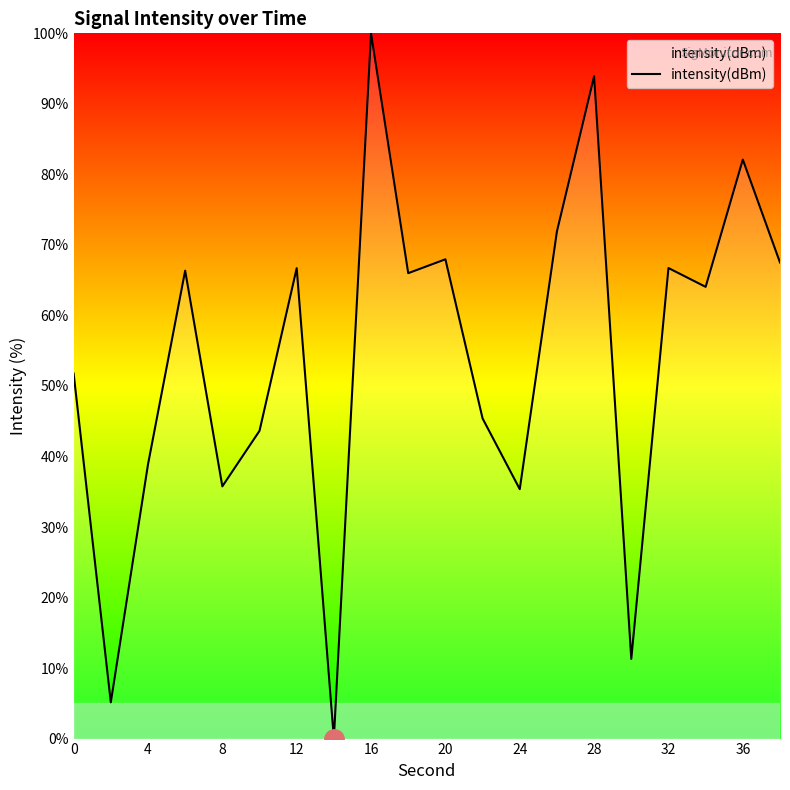

What is the maximum value shown in the chart?

100.0